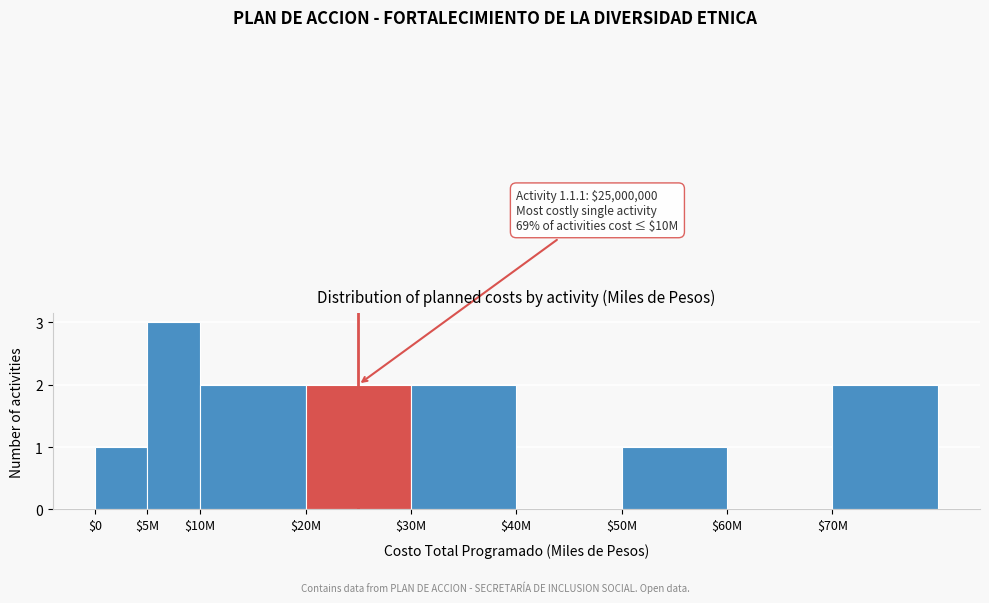

What is the sum of all values?

13